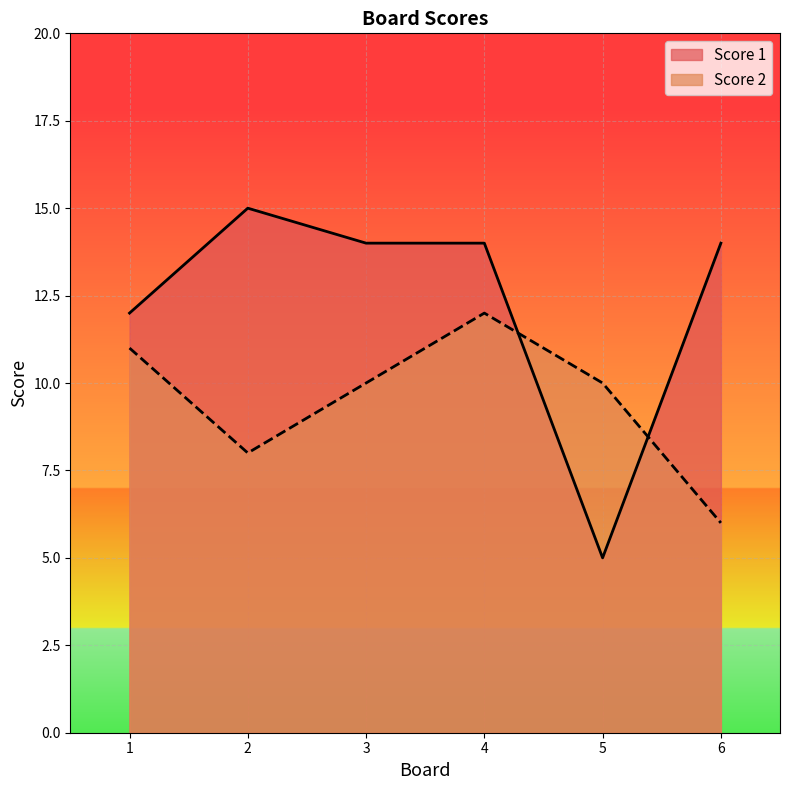

What is the maximum value shown in the chart?

15